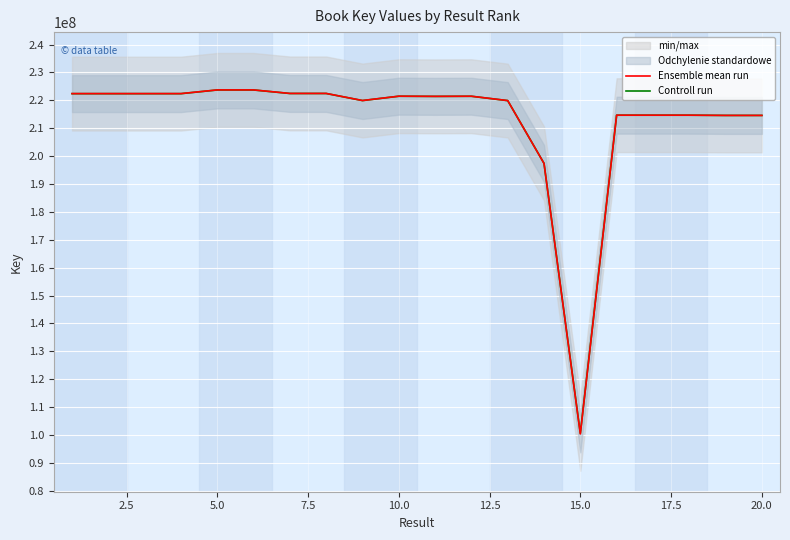

What is the maximum value for Ensemble mean run?

223753836.0